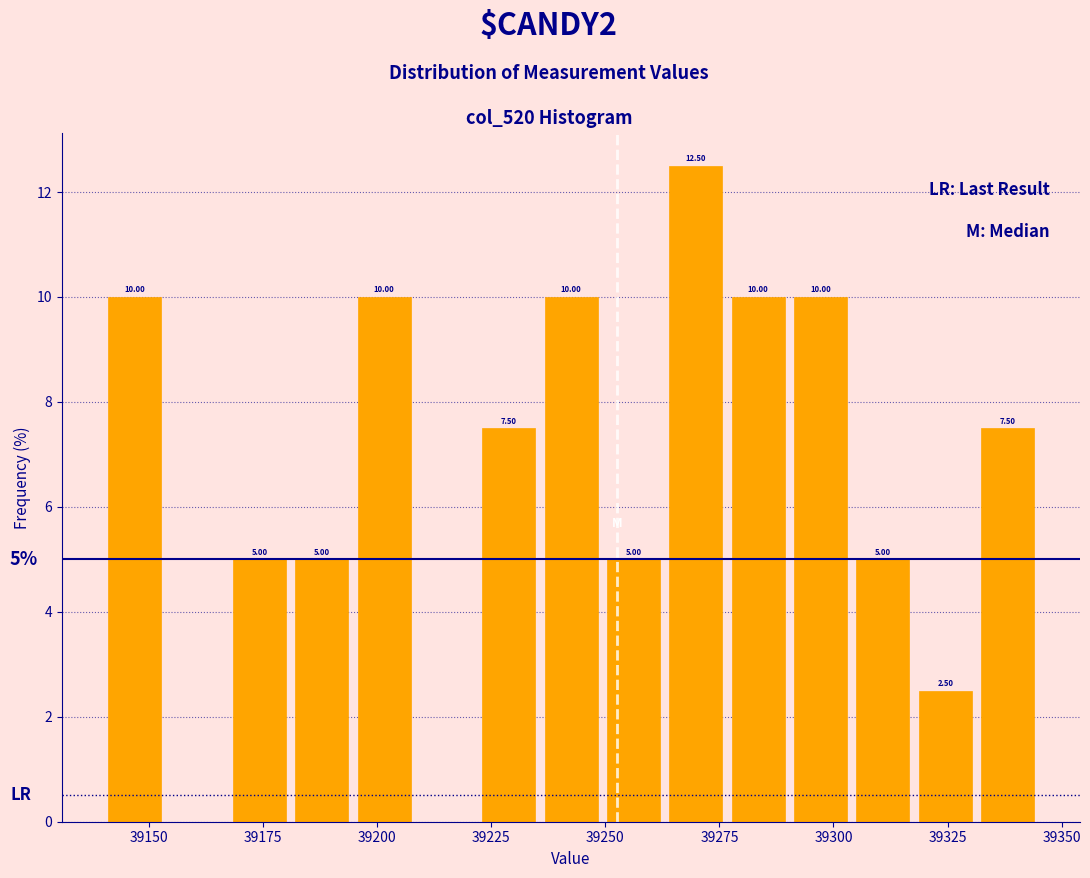

Around what value on the x-axis is the tallest bar? Give the approximate position of its centre, as read against the axis.

39270